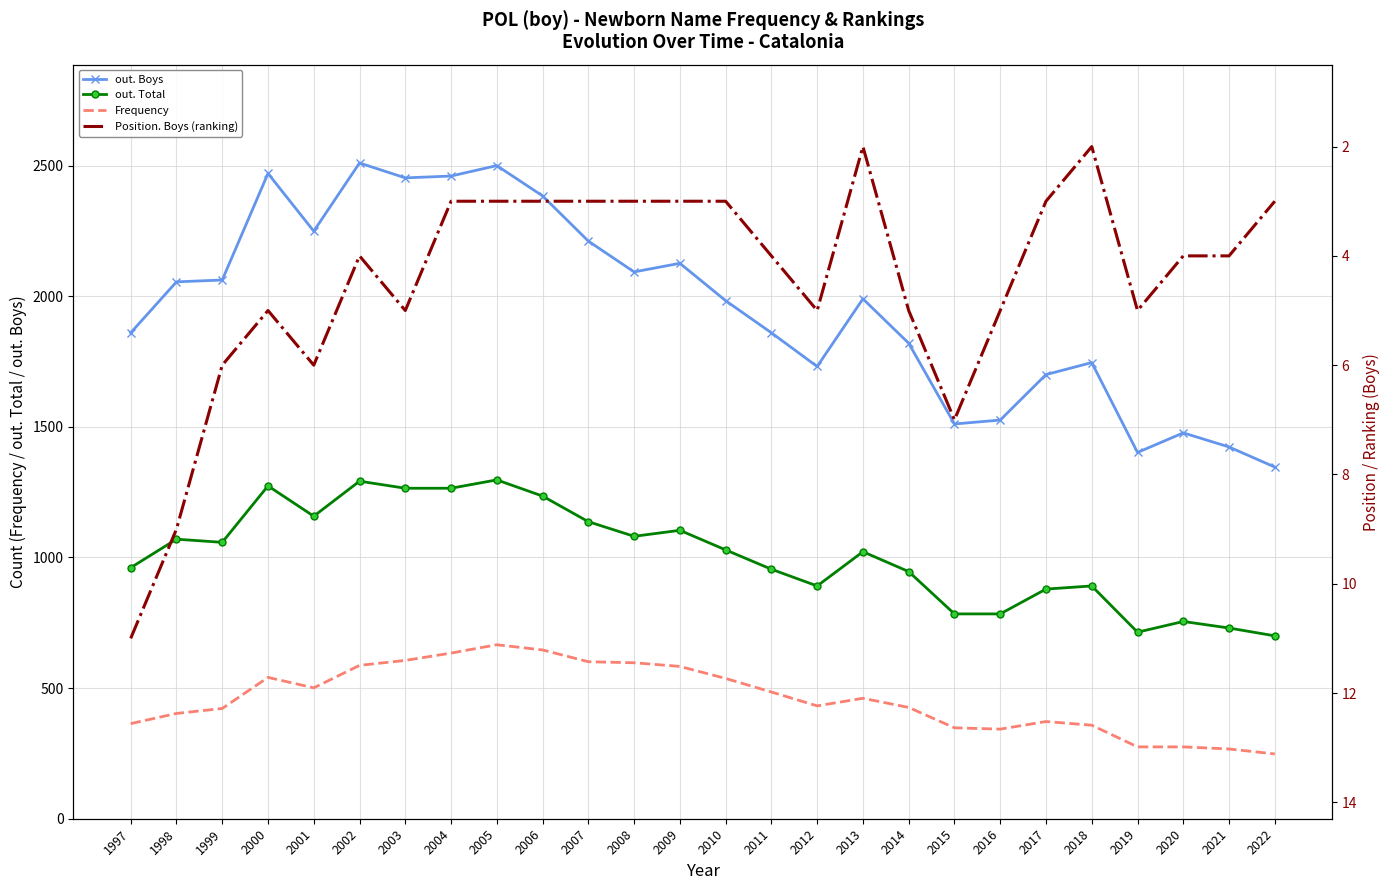

Which category has the lowest value in the Position. Boys (ranking) series?

2013